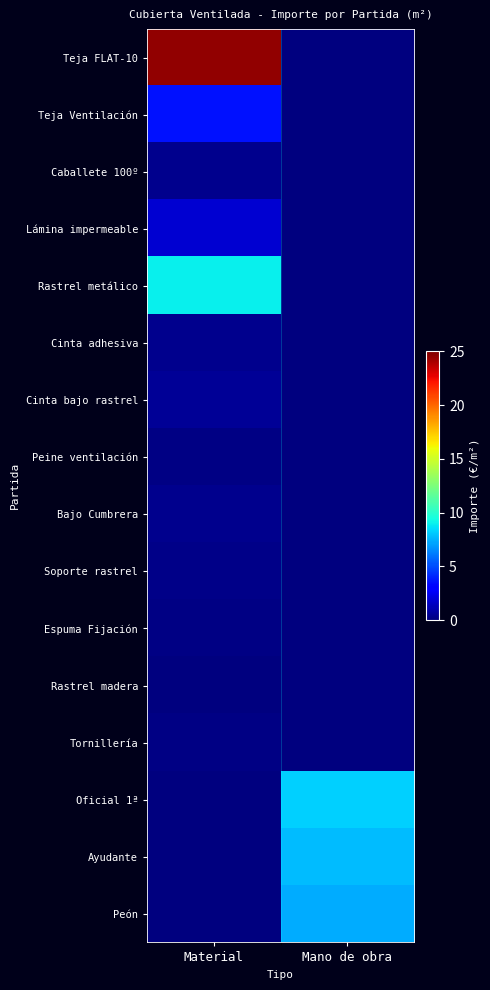

Rank the series by their maximum value, from highest to lowest.

Teja FLAT-10, Rastrel metálico, Oficial 1ª, Ayudante, Peón, Teja Ventilación, Lámina impermeable, Cinta bajo rastrel, Bajo Cumbrera, Caballete 100º, Cinta adhesiva, Soporte rastrel, Tornillería, Peine ventilación, Espuma Fijación, Rastrel madera